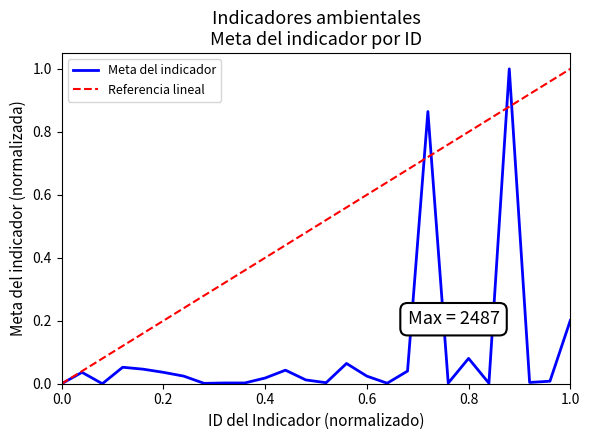

The Meta del indicador series shows 0.0 at 0.8. True or false?

False